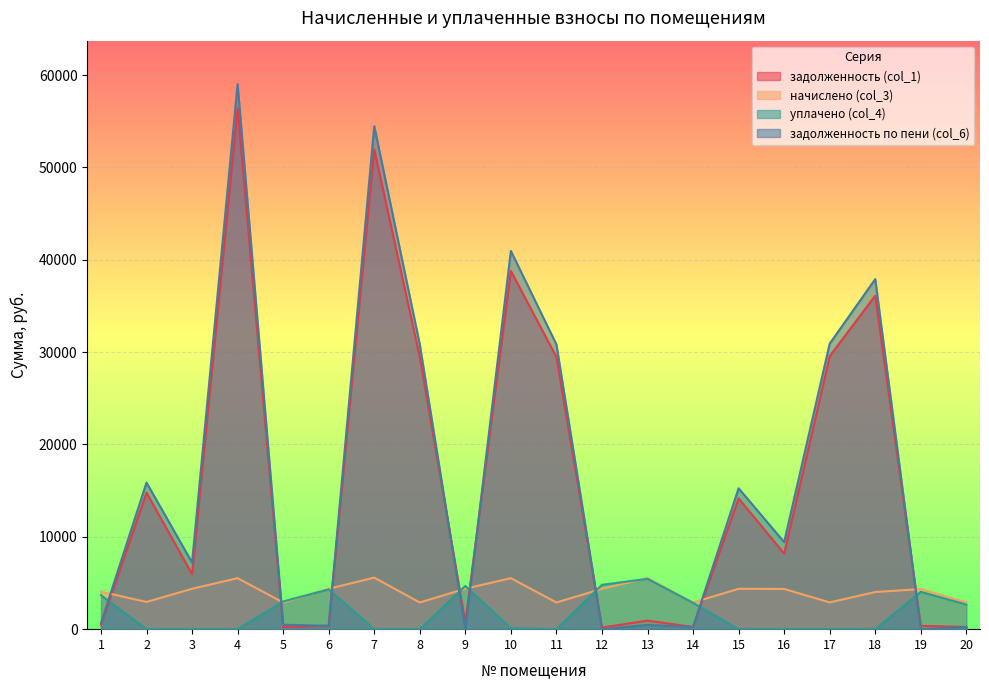

How many distinct data groups are displayed?

4